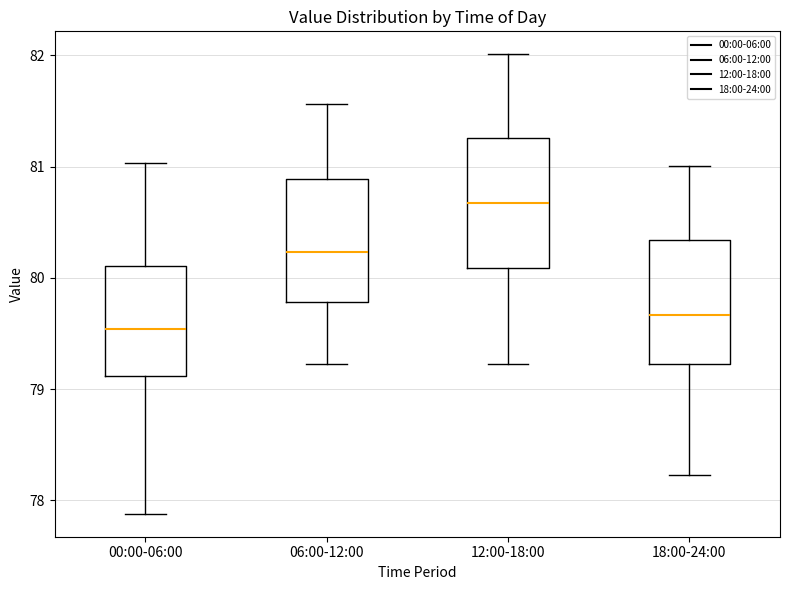

Which box has the highest median line?

12:00-18:00